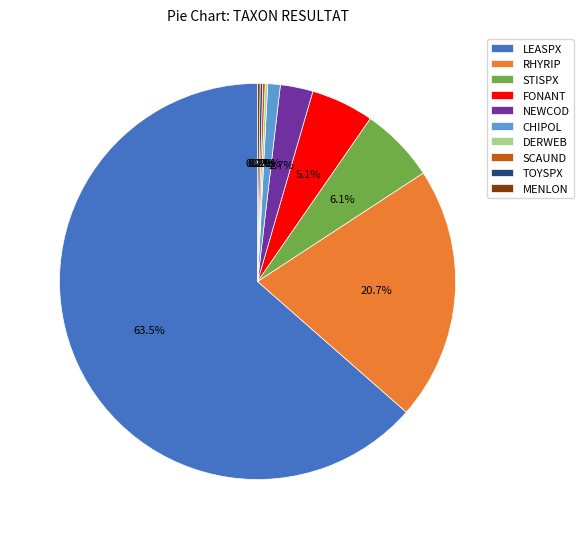

Which slice is the largest?

LEASPX